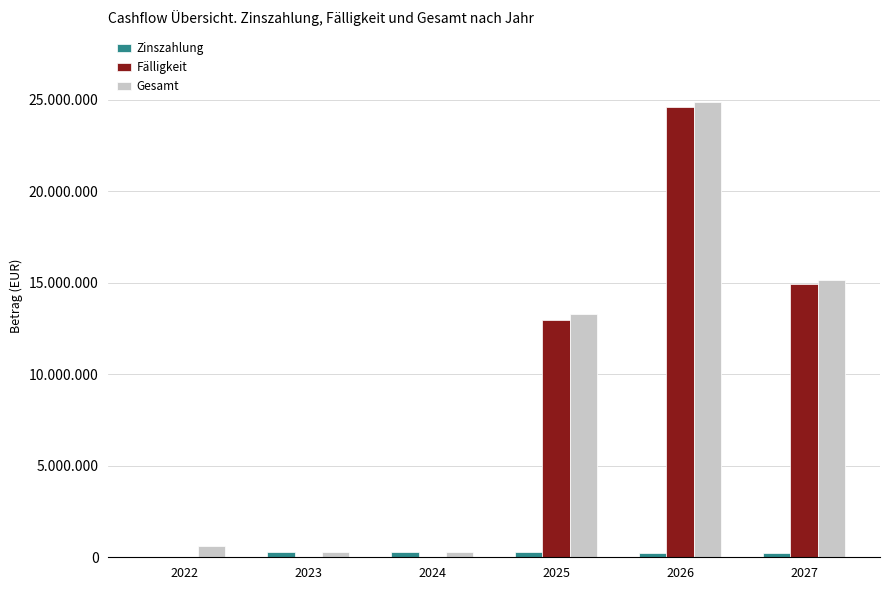

Does the chart contain stacked bars?

No